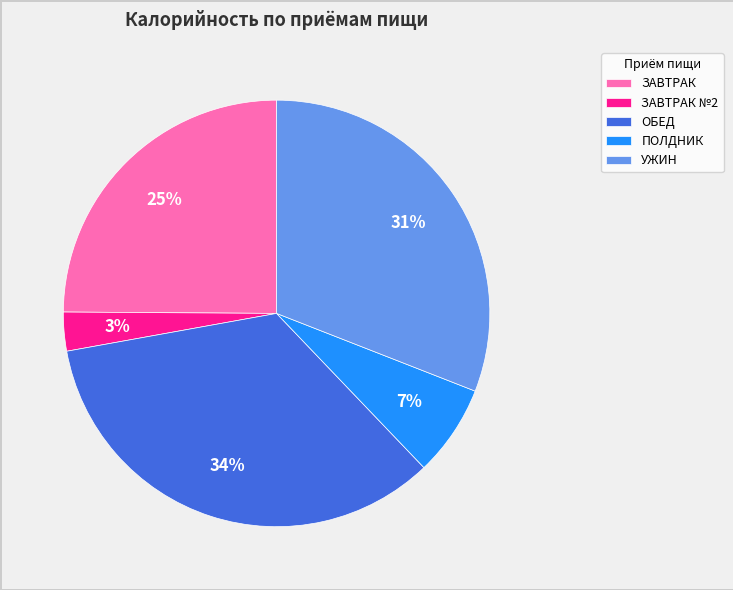

To the nearest percent, what is the difference between the largest and smallest slice percentages?

31%